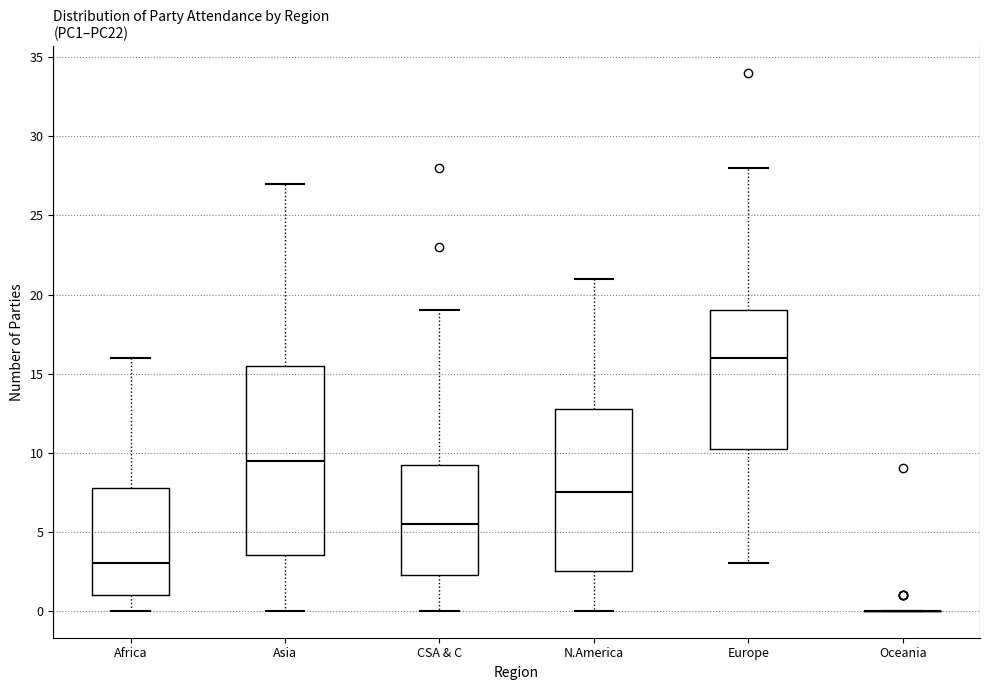

Reading left to right, read every box against the y-axis: the position of its median line, the range the box covers, and the ends of its whiskers. The values are not printed on the chart, so give them approximately, as read against the axis.

Africa: median 3.0, box 1.0 to 8.0, whiskers 0.0 to 16.0
Asia: median 9.5, box 3.5 to 15.5, whiskers 0.0 to 27.0
CSA & C: median 5.5, box 2.5 to 9.5, whiskers 0.0 to 19.0
N.America: median 7.5, box 2.5 to 13.0, whiskers 0.0 to 21.0
Europe: median 16.0, box 10.5 to 19.0, whiskers 3.0 to 28.0
Oceania: box collapsed to a line at 0.0, whiskers 0.0 to 0.0